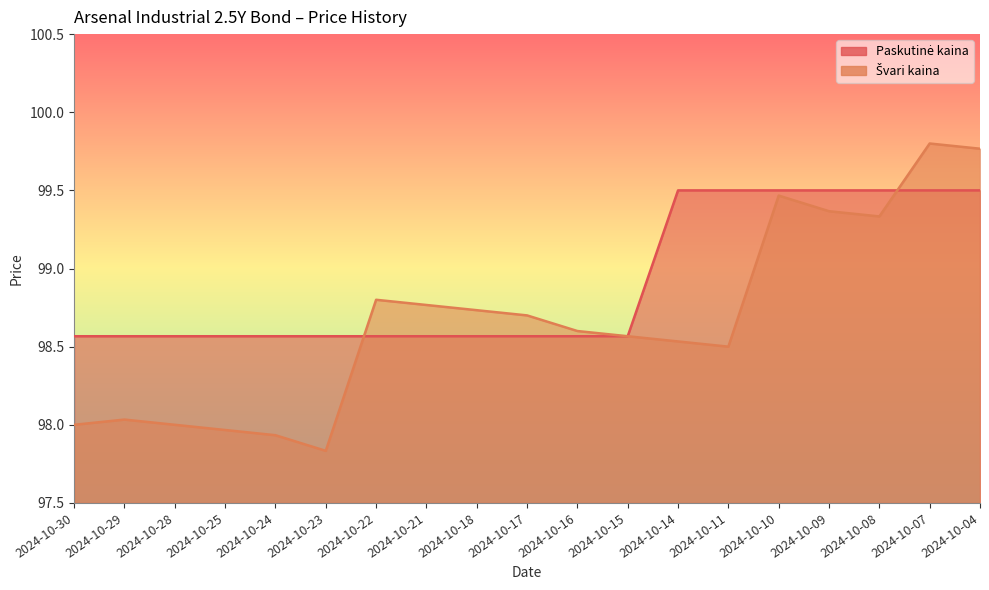

The value of Švari kaina at 2024-10-11 is 98.5. True or false?

True